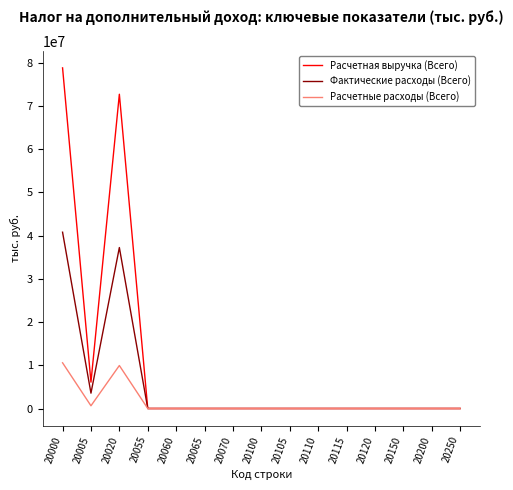

Reading left to right, what are all the values shown in this chart?

Расчетная выручка (Всего): 78806038	6098728	72707310	0	0	0	0	0	0	0	0	0	0	0	0
Фактические расходы (Всего): 40788711	3551464	37237247	0	0	0	0	0	0	0	0	0	0	0	0
Расчетные расходы (Всего): 10573609	630271	9943338	0	0	0	0	0	0	0	0	0	0	0	0